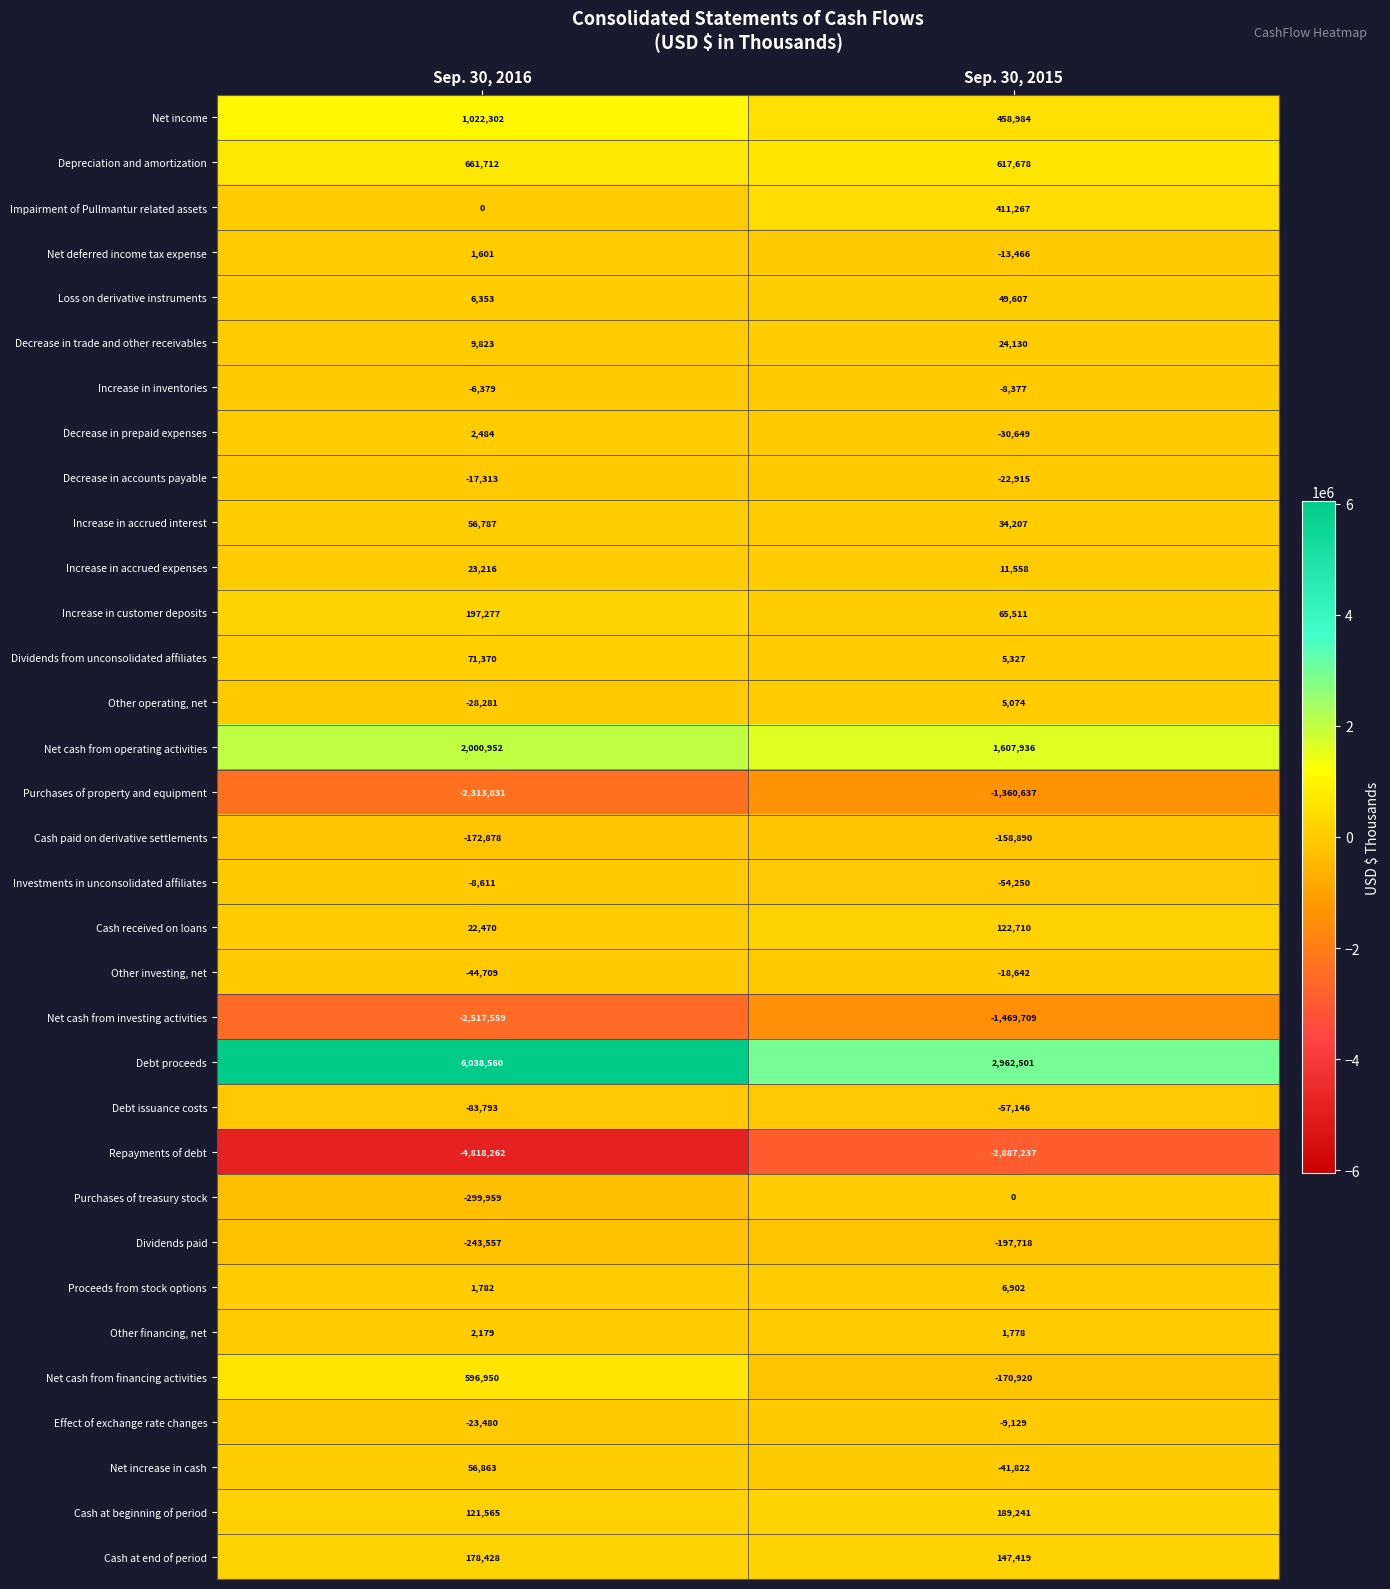

Rank the series by their maximum value, from lowest to highest.

Repayments of debt, Net cash from investing activities, Purchases of property and equipment, Dividends paid, Cash paid on derivative settlements, Debt issuance costs, Other investing, net, Decrease in accounts payable, Effect of exchange rate changes, Investments in unconsolidated affiliates, Increase in inventories, Purchases of treasury stock, Net deferred income tax expense, Other financing, net, Decrease in prepaid expenses, Other operating, net, Proceeds from stock options, Increase in accrued expenses, Decrease in trade and other receivables, Loss on derivative instruments, Increase in accrued interest, Net increase in cash, Dividends from unconsolidated affiliates, Cash received on loans, Cash at end of period, Cash at beginning of period, Increase in customer deposits, Impairment of Pullmantur related assets, Net cash from financing activities, Depreciation and amortization, Net income, Net cash from operating activities, Debt proceeds